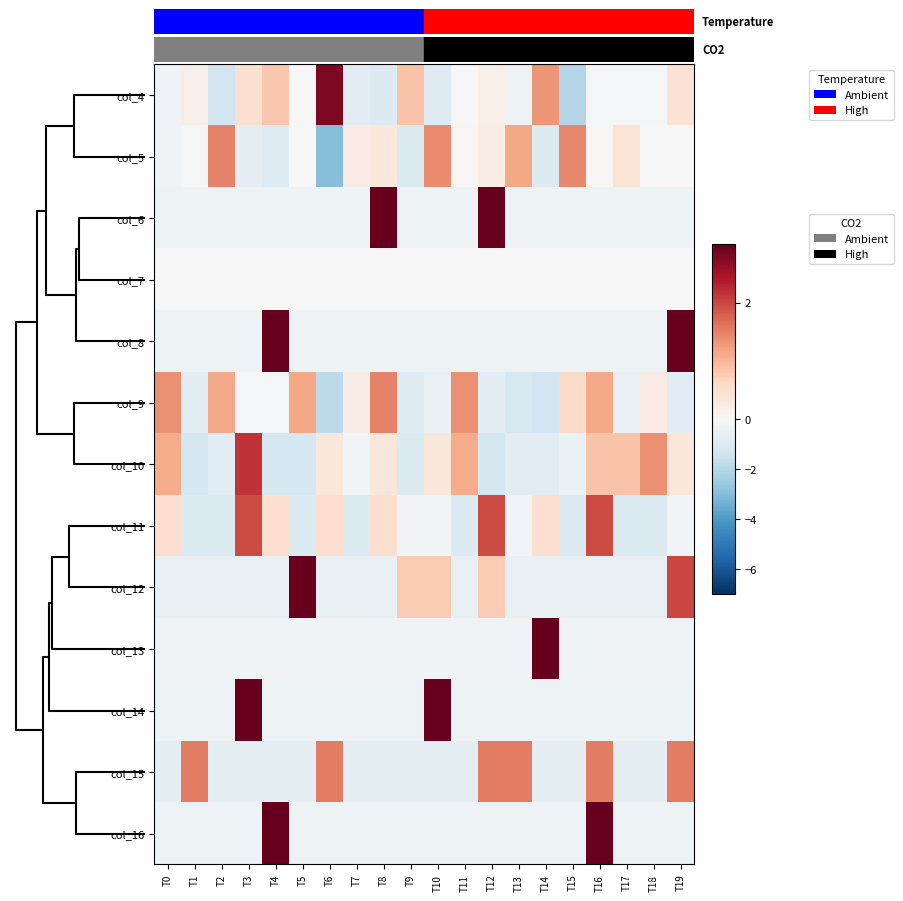

Which label corresponds to the largest value in the chart?

T14